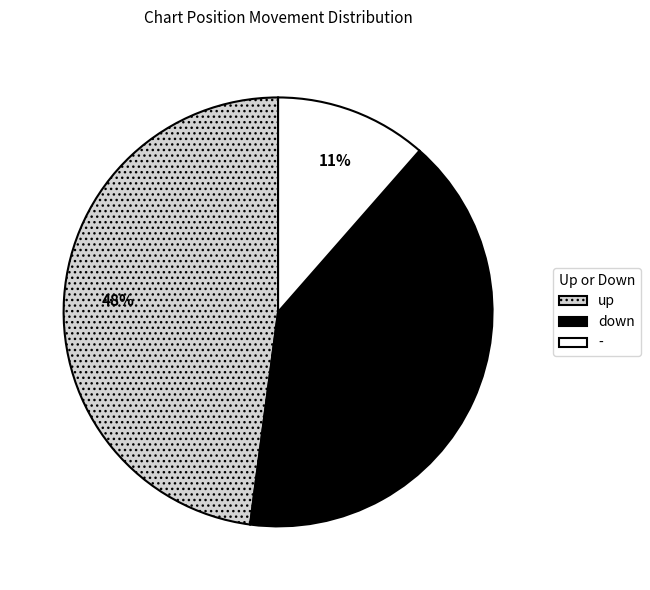

True or false: up accounts for 48% of the total.

True